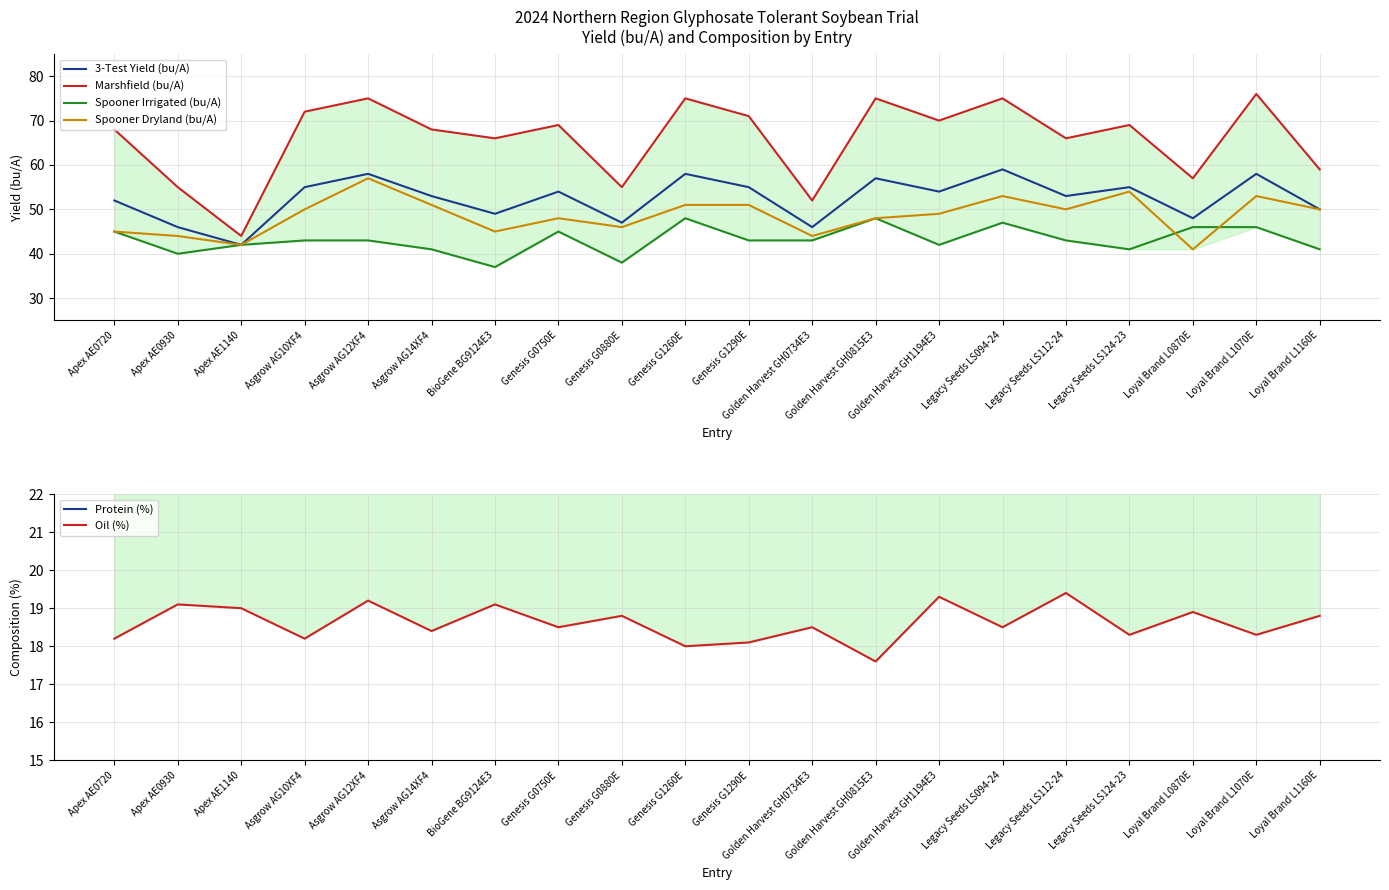

Which label corresponds to the largest value in the chart?

Loyal Brand L1070E